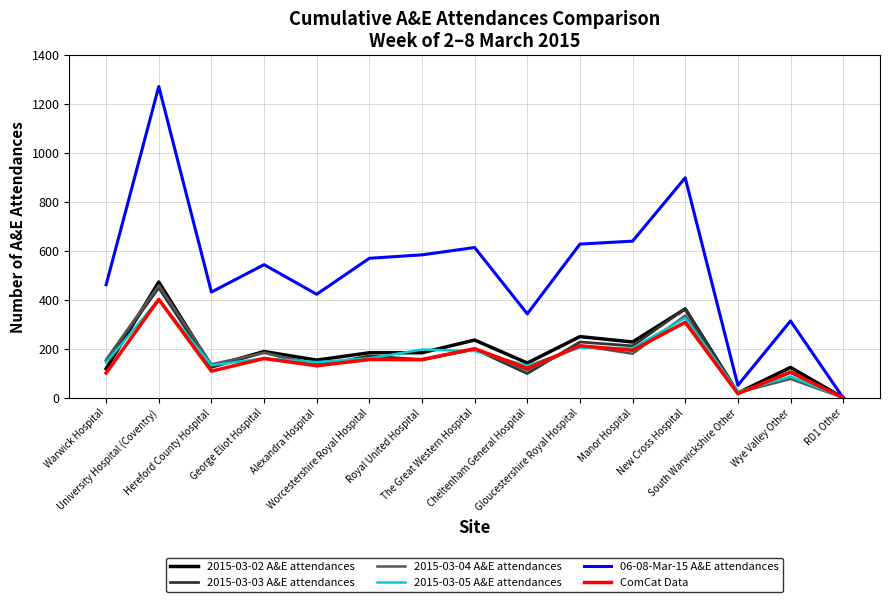

Which series has the widest spread of values?

06-08-Mar-15 A&E attendances